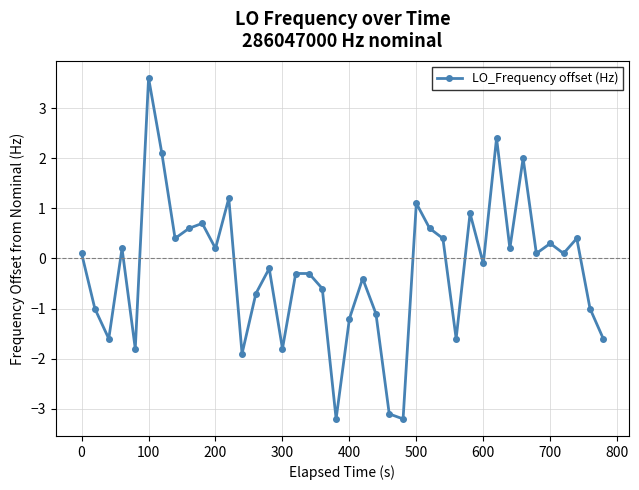

How many interior local valleys (lower than both neighbors) does the data have?

13